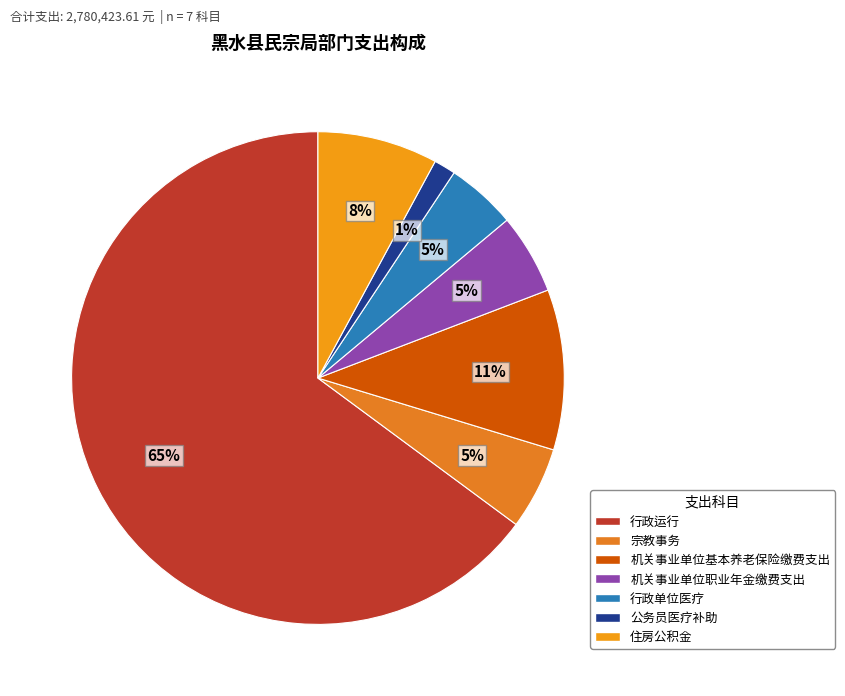

How many segments does this pie chart have?

7